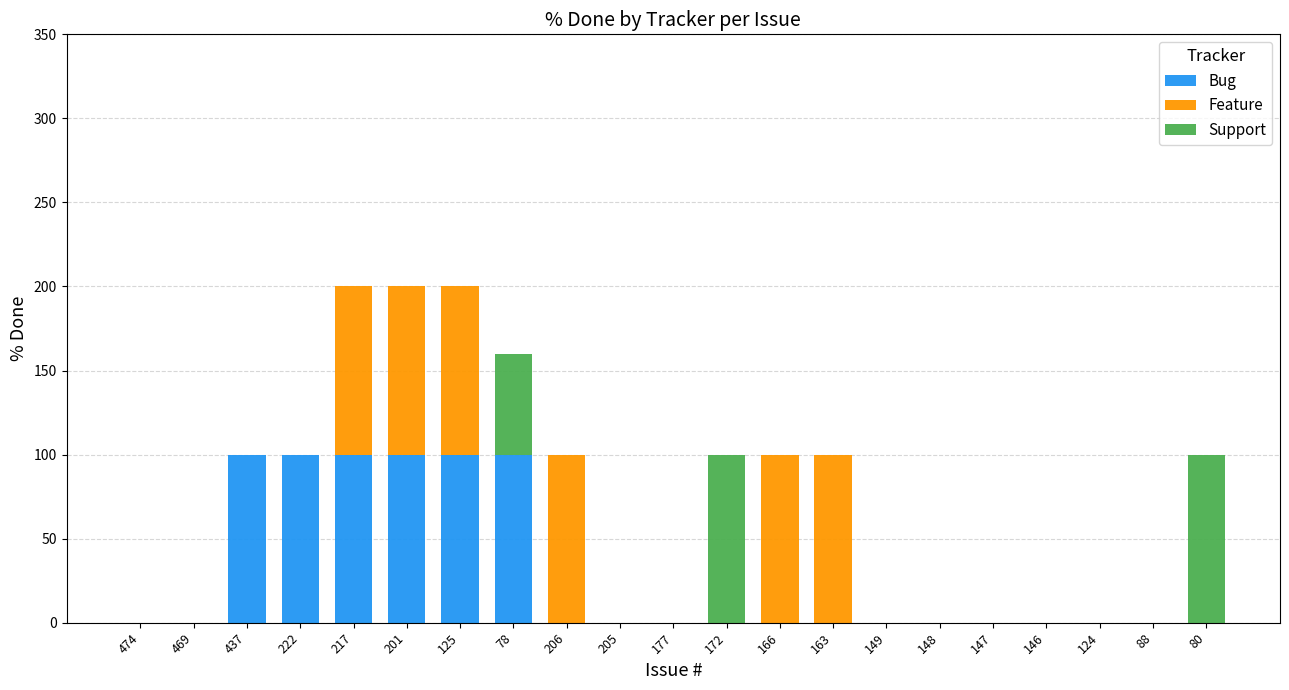

Is it true that Bug equals 45 at 172?

False